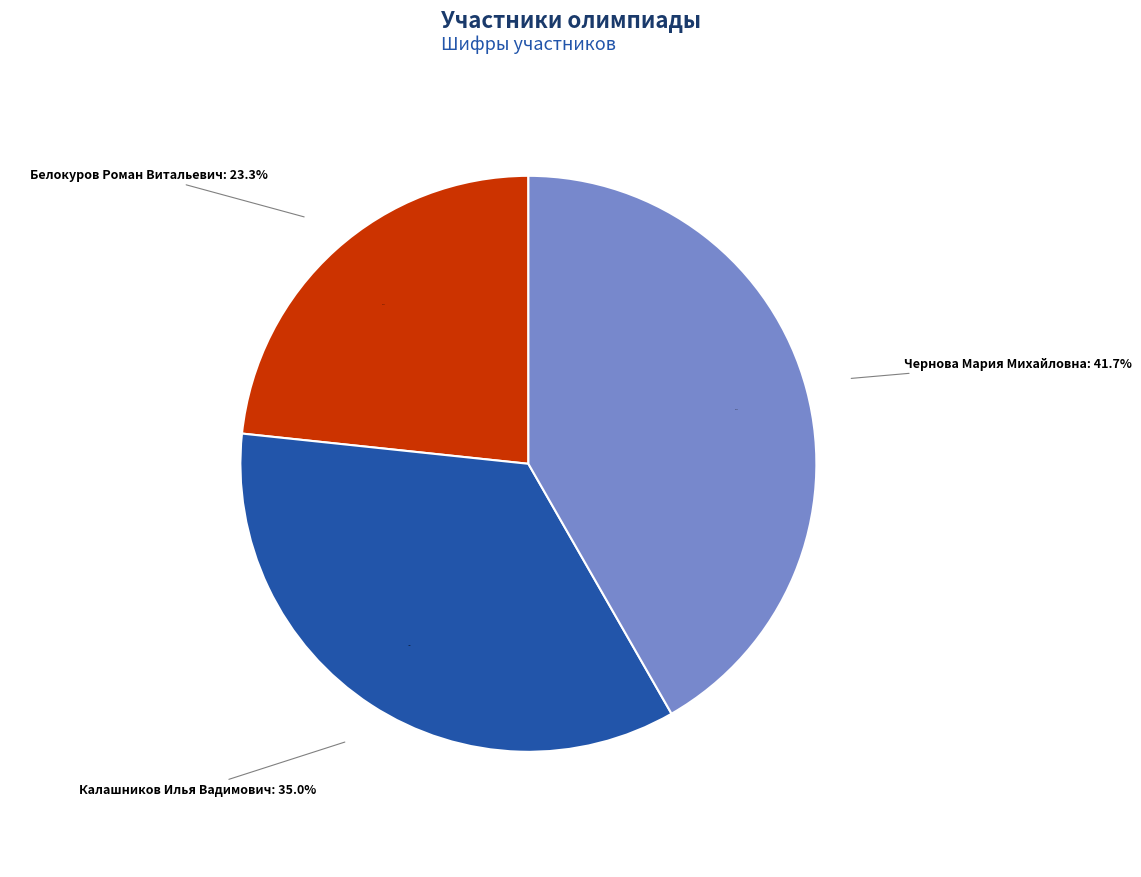

To the nearest percent, what is the difference between the largest and smallest slice percentages?

18%